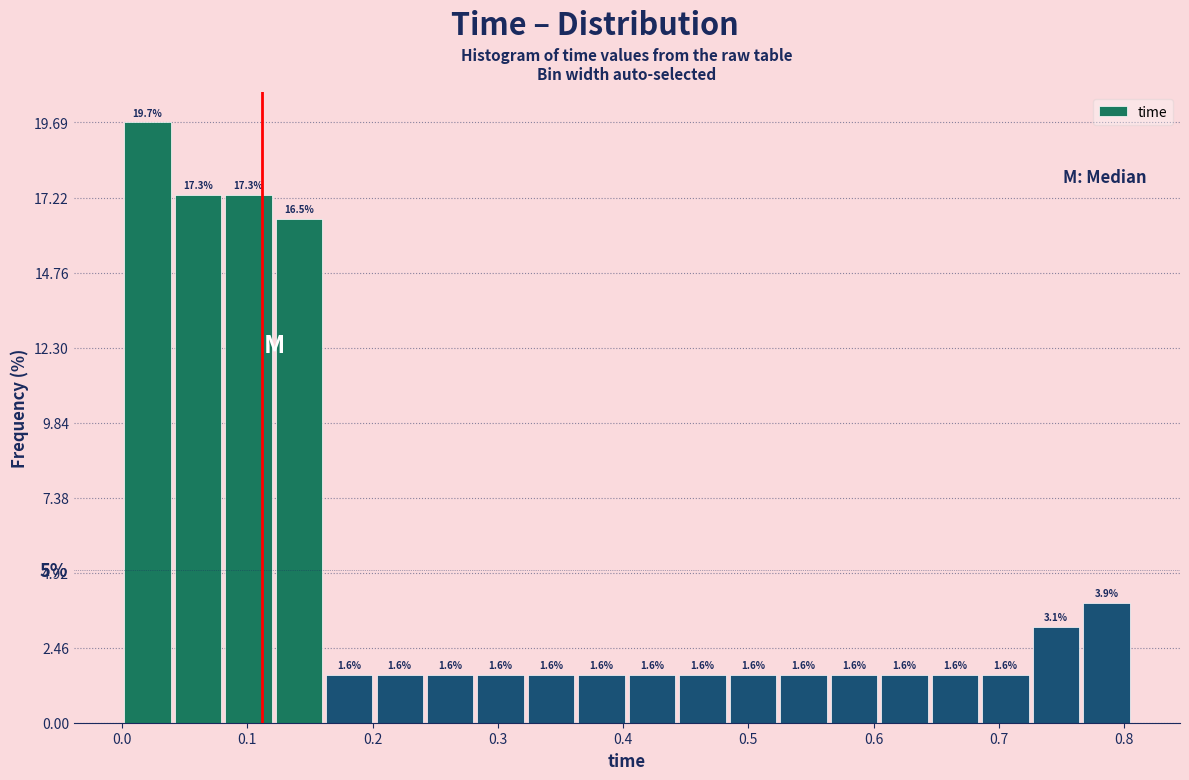

Which range on the x-axis has the tallest bar?

0.00 to 0.04